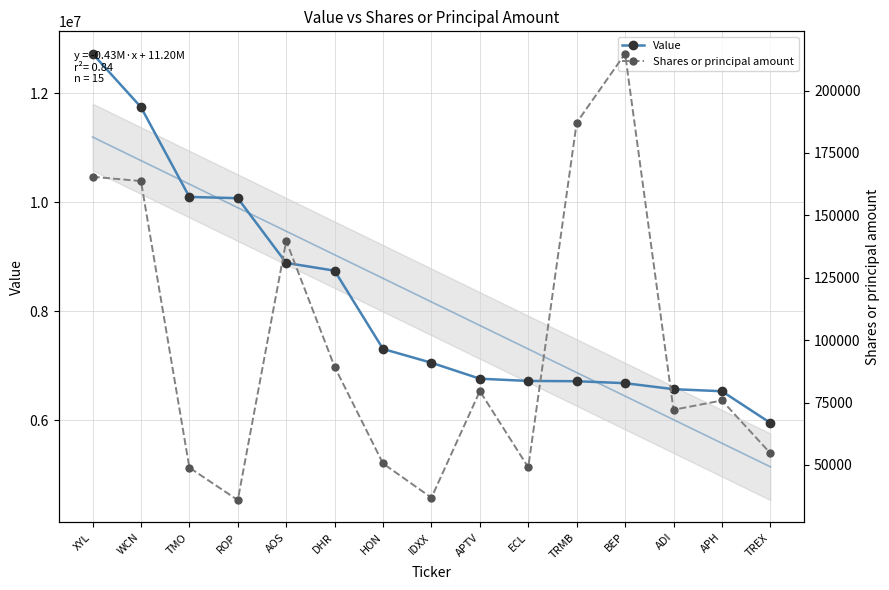

What are all the series names shown in the legend?

Value, Shares or principal amount